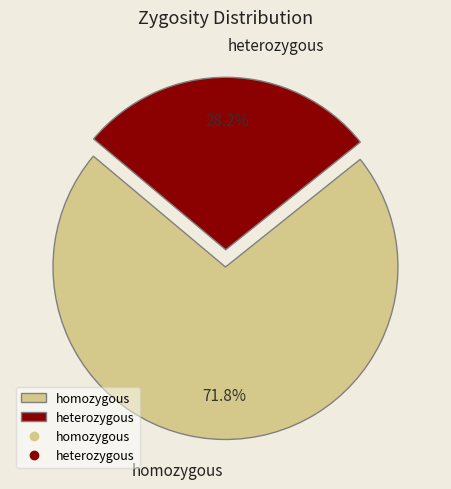

How many slices are in this pie chart?

2